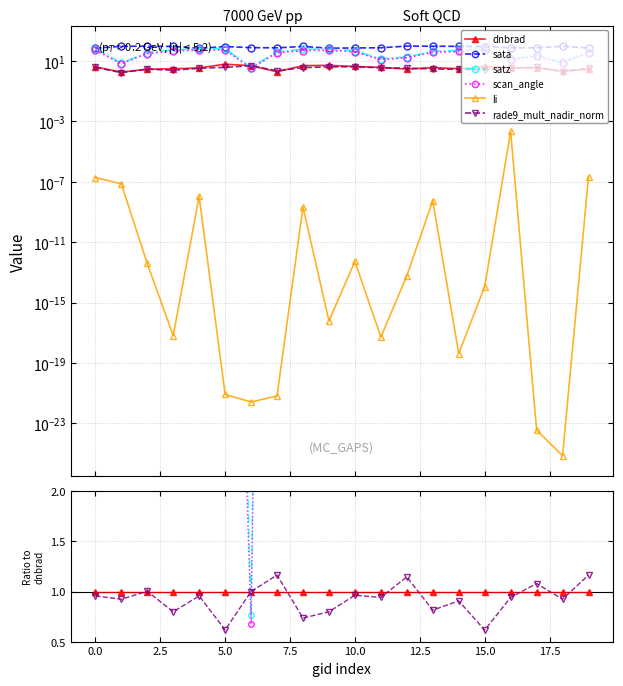

What are all the series names shown in the legend?

dnbrad, sata, satz, scan_angle, li, rade9_mult_nadir_norm